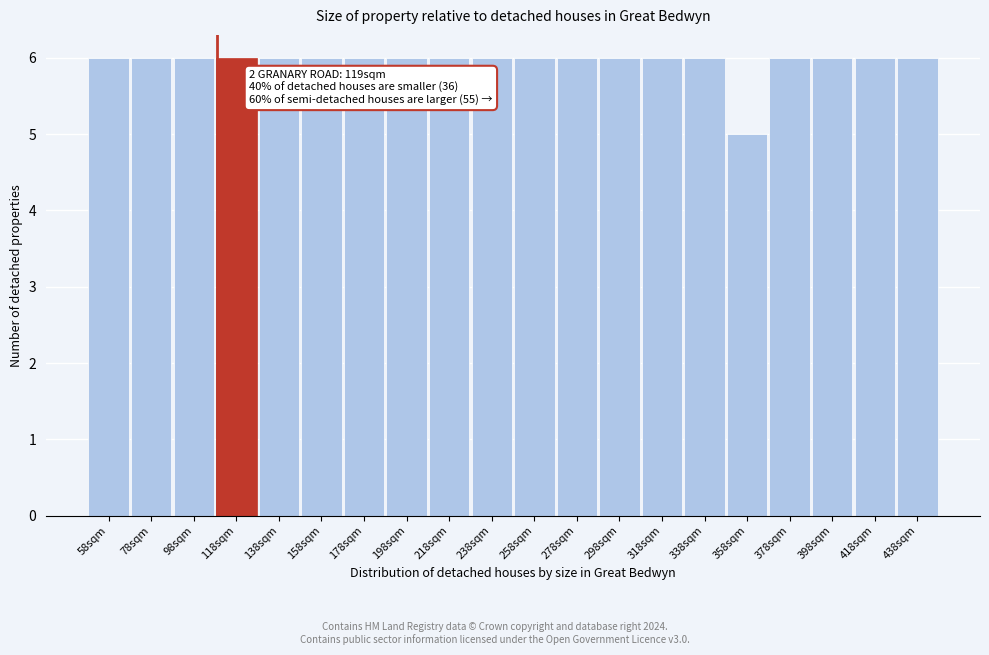

Reading left to right, transcribe all the data shown in this chart.

6	6	6	6	6	6	6	6	6	6	6	6	6	6	6	5	6	6	6	6